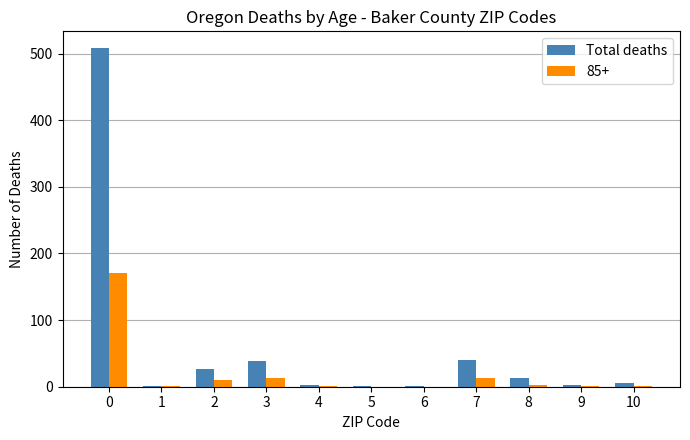

The value of 85+ at 3 is 13. True or false?

True